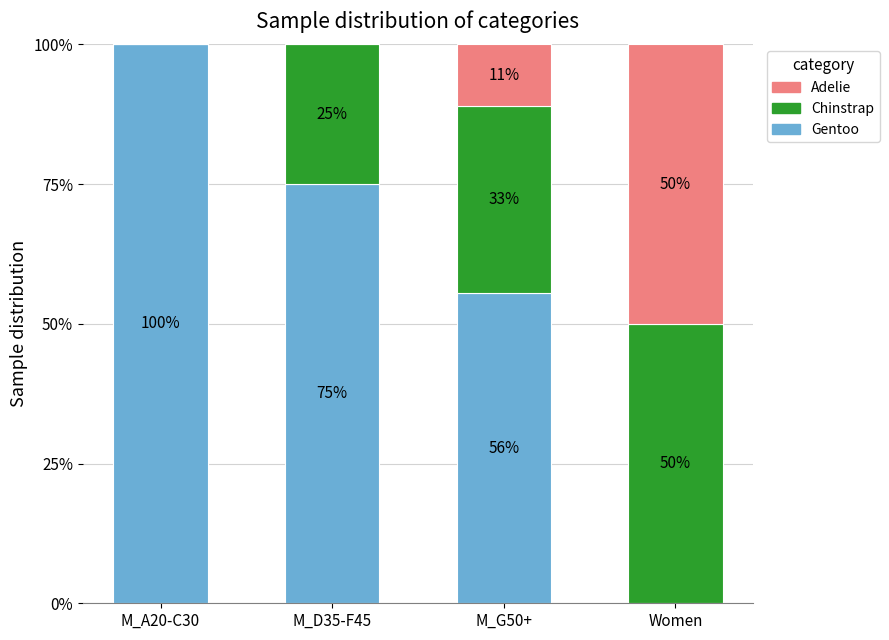

What is the highest value of the Gentoo series?

100.0